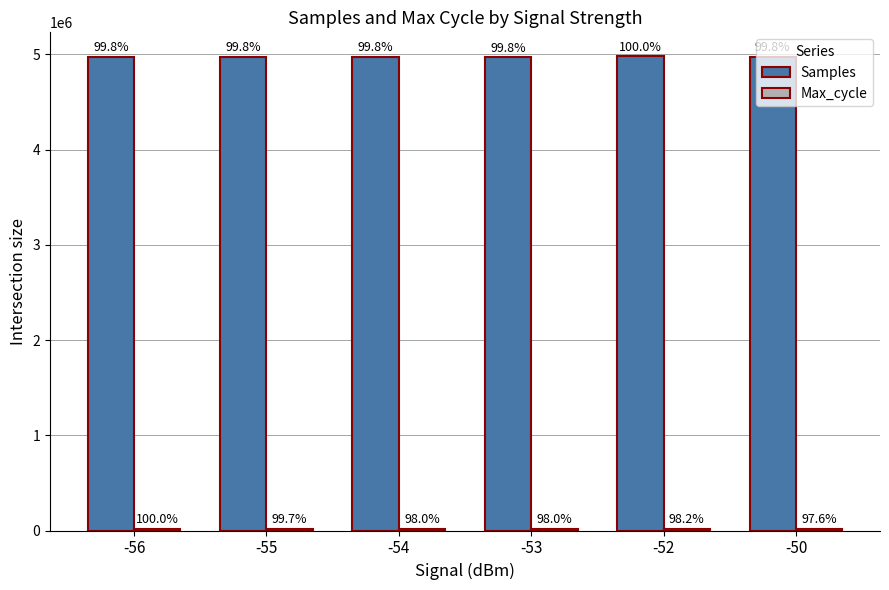

What is the sum of all Max_cycle values?

120748